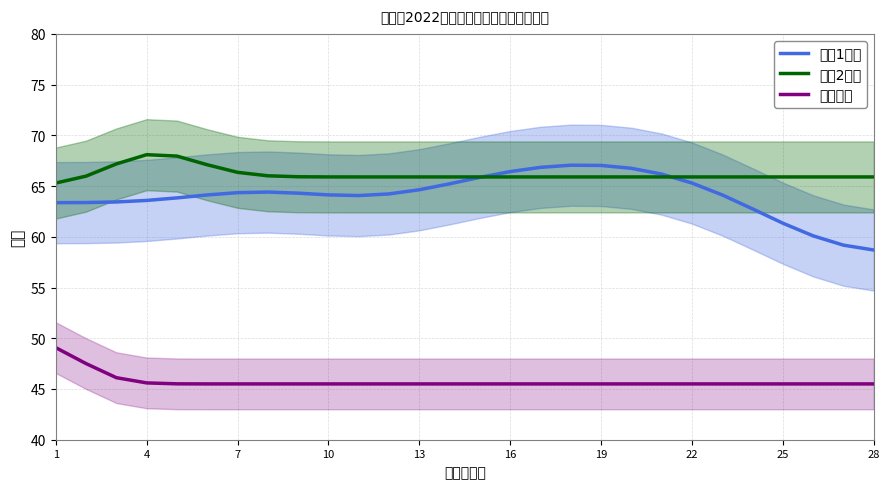

Count the number of categories in the chart.

28